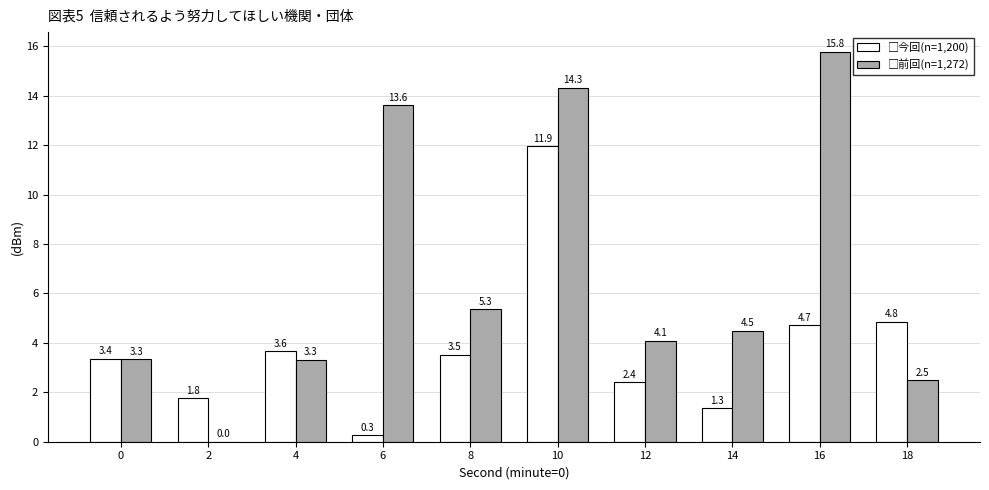

What is the total value across all series at 0?

6.7